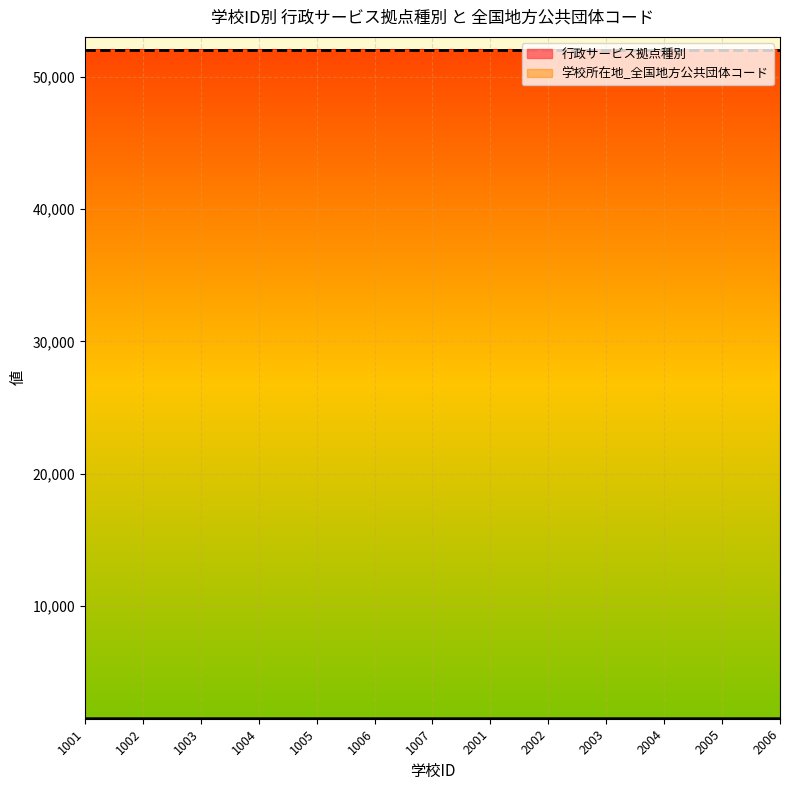

What is the sum of all values?

19545